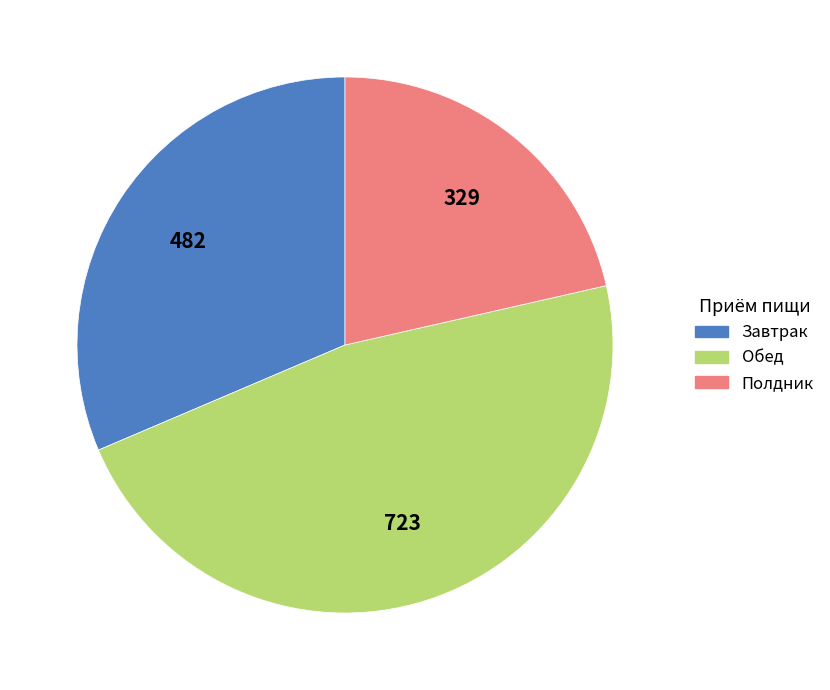

Which slice is the smallest?

Полдник